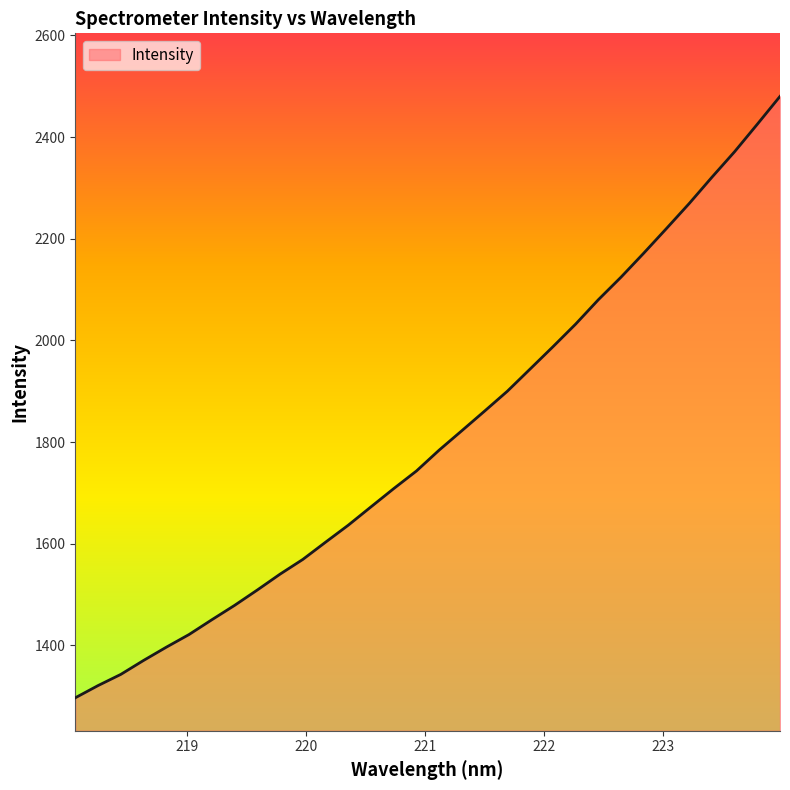

What is the difference between the maximum and minimum values?

1182.9